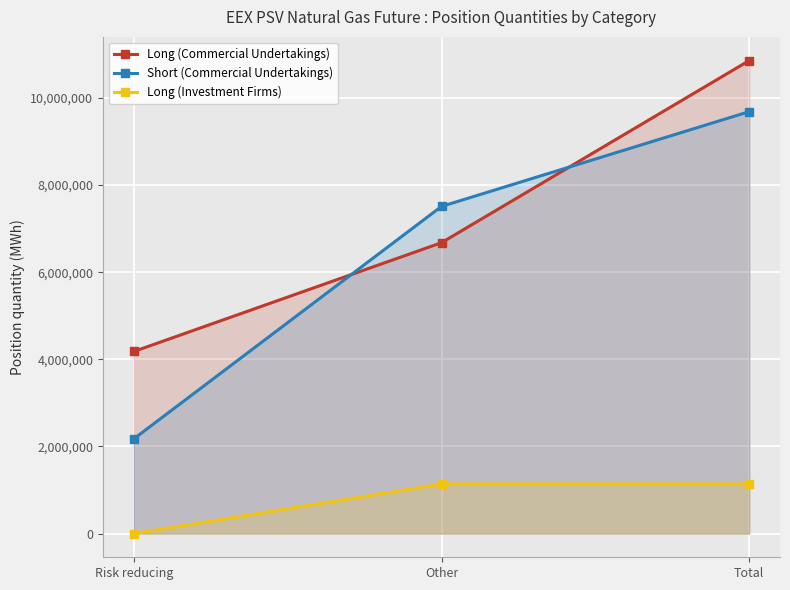

Between Total and Risk reducing, which is larger?

Total